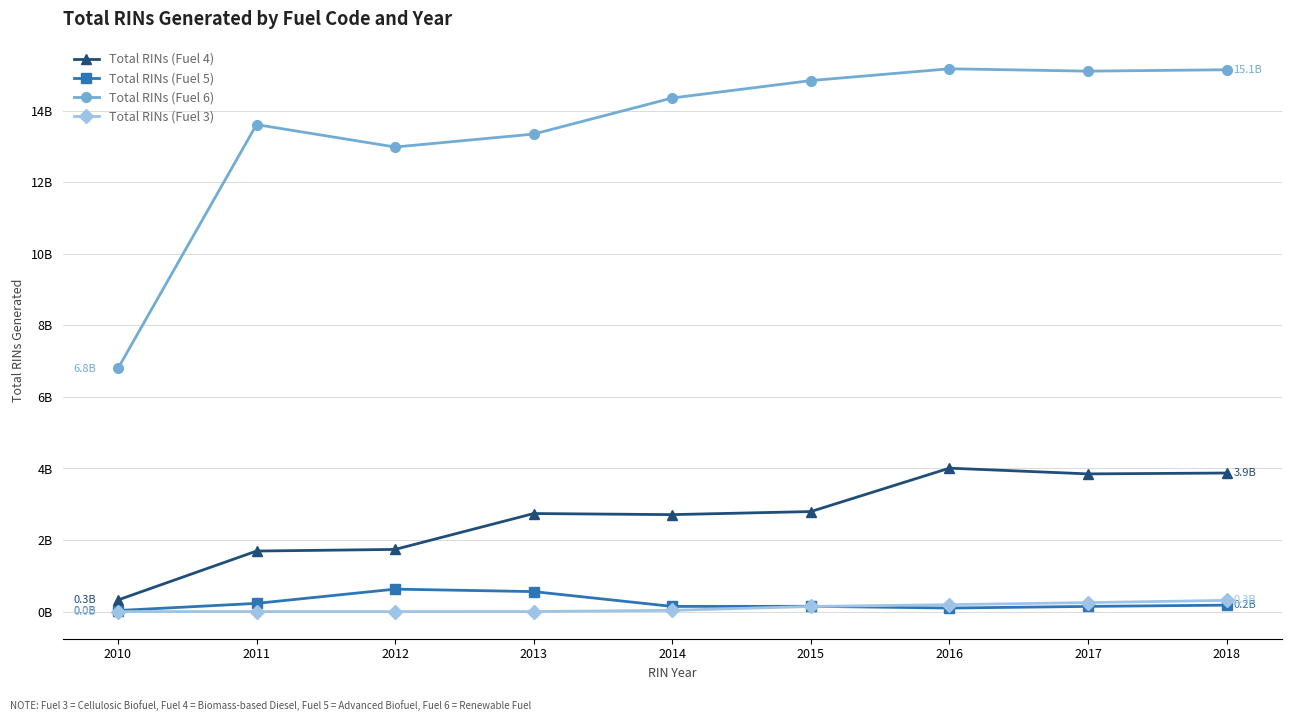

Is it true that Total RINs (Fuel 6) equals 12987841601 at 2012?

True